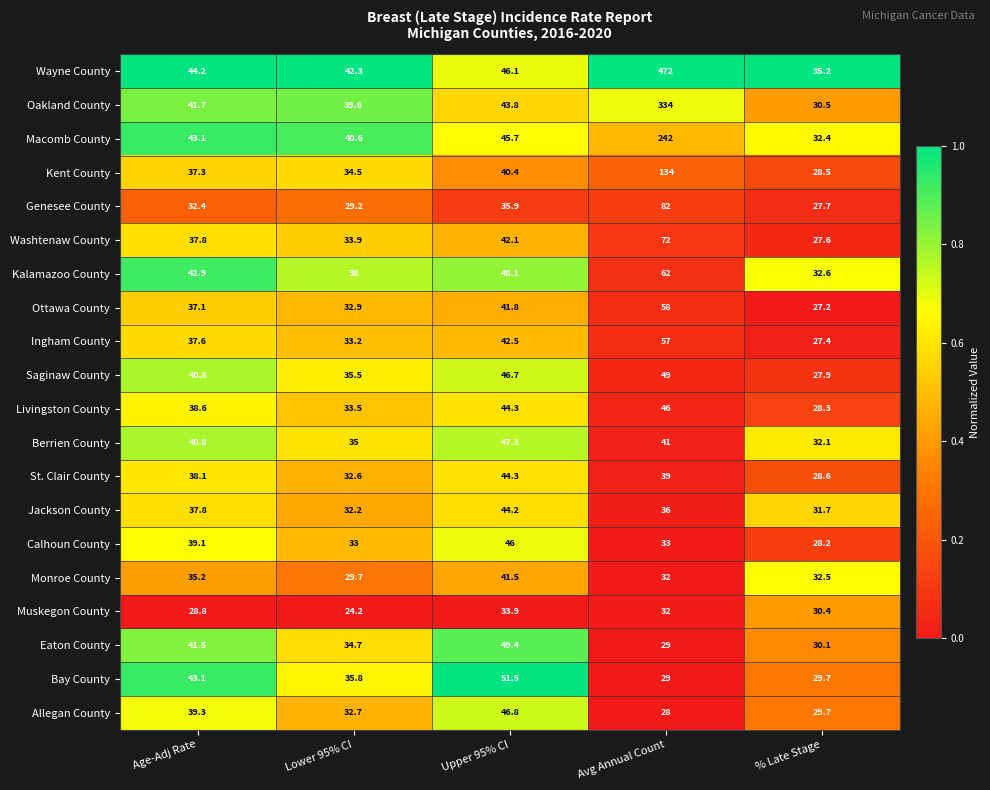

What is the total value across all series at Age-Adj Rate?

777.2